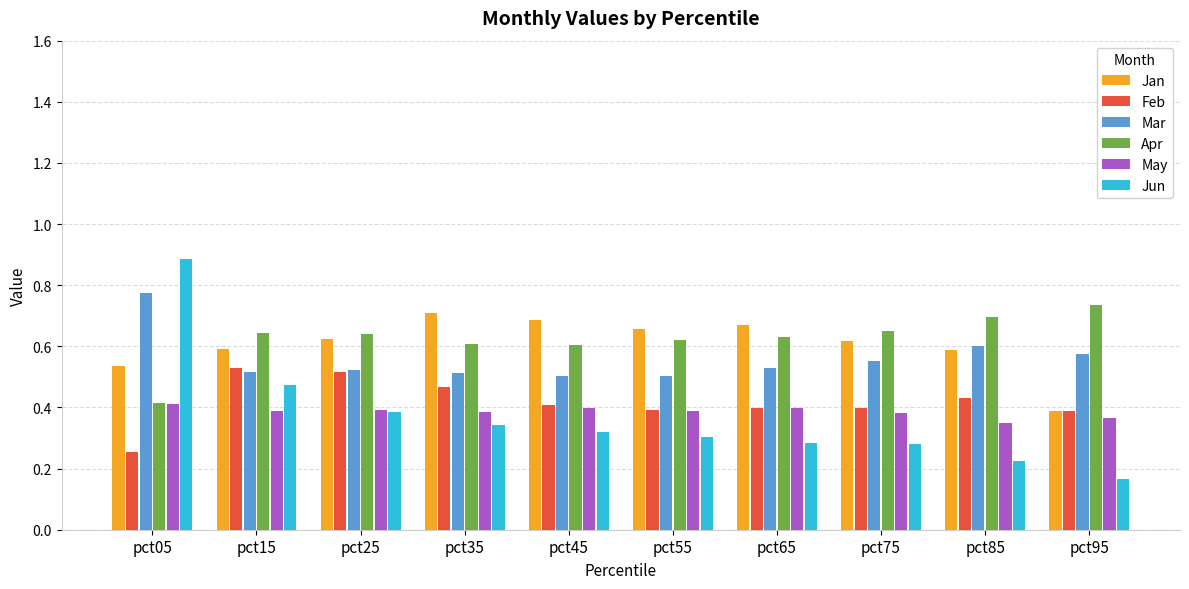

Which series has the largest range (max minus min)?

Jun